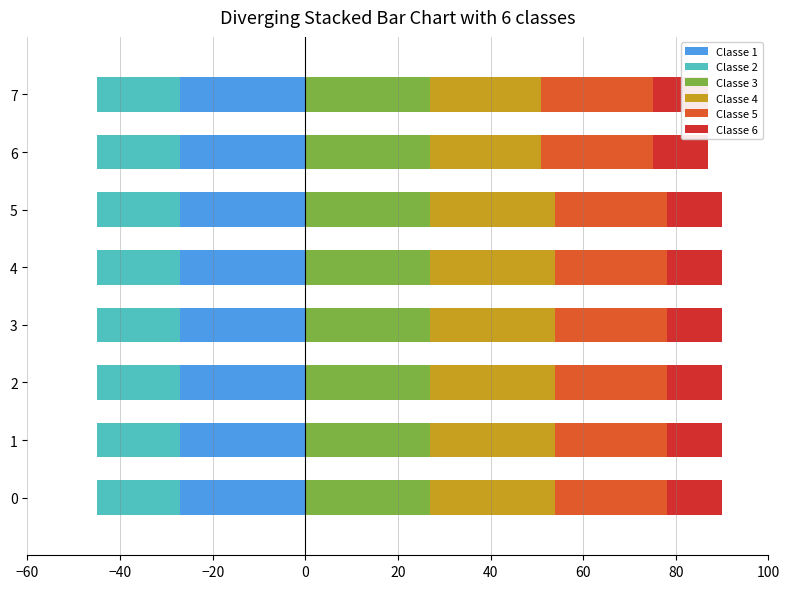

What are all the series names shown in the legend?

Classe 1, Classe 2, Classe 3, Classe 4, Classe 5, Classe 6